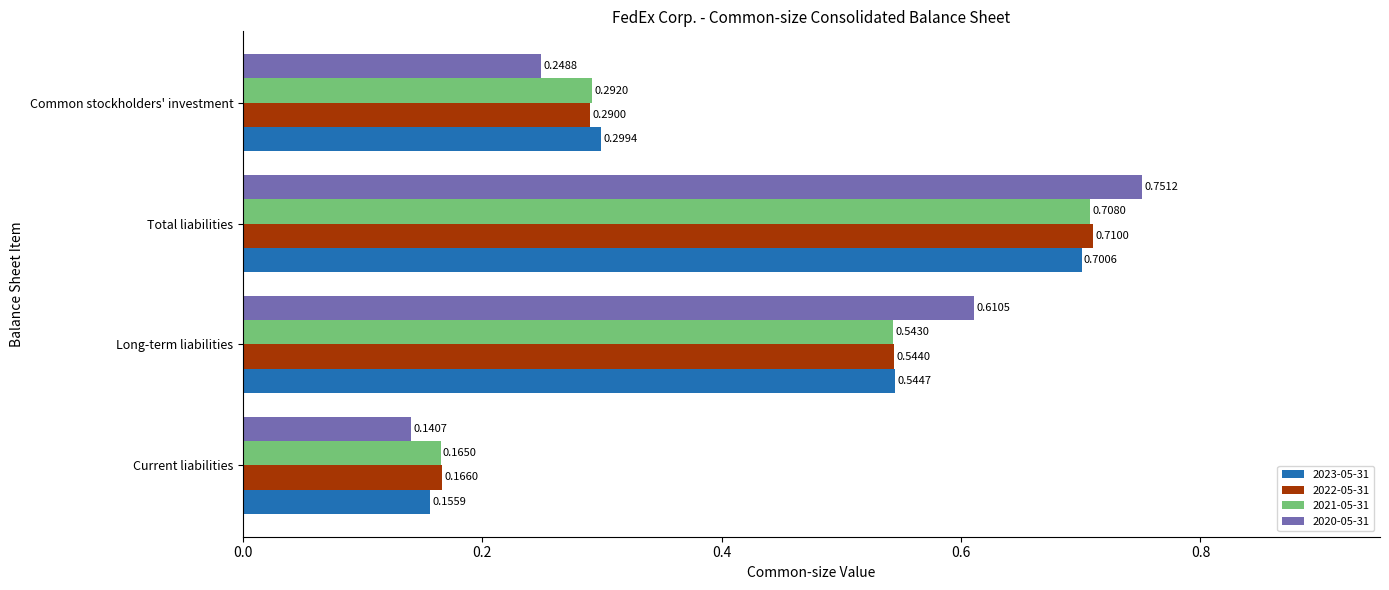

Which category has the highest value in the 2023-05-31 series?

Total liabilities